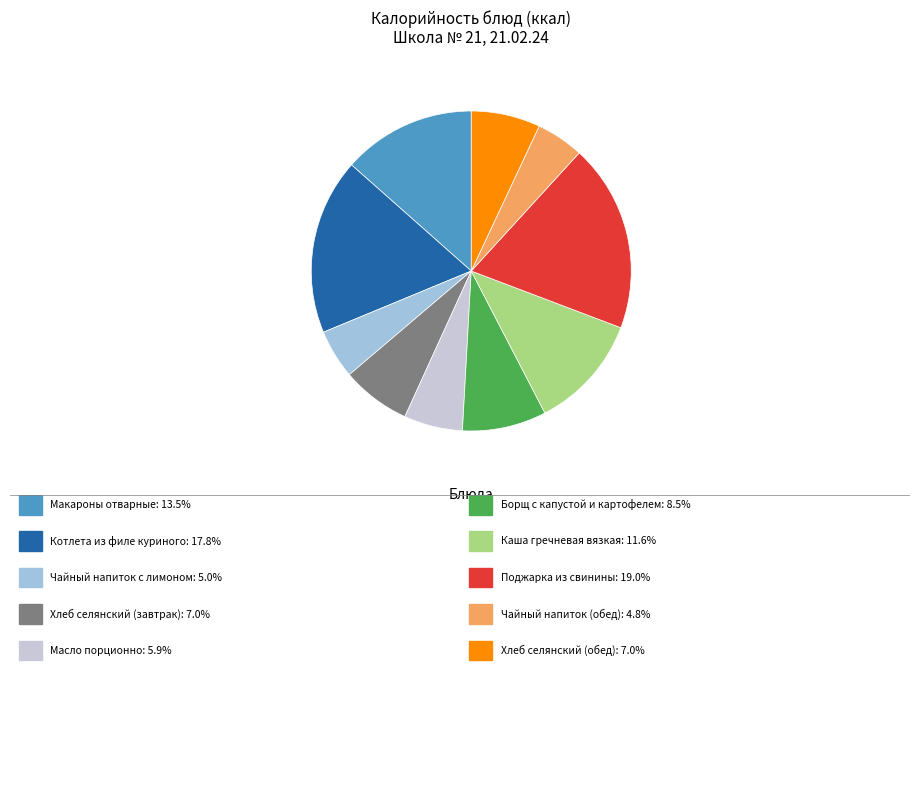

Does any single category account for the majority?

No